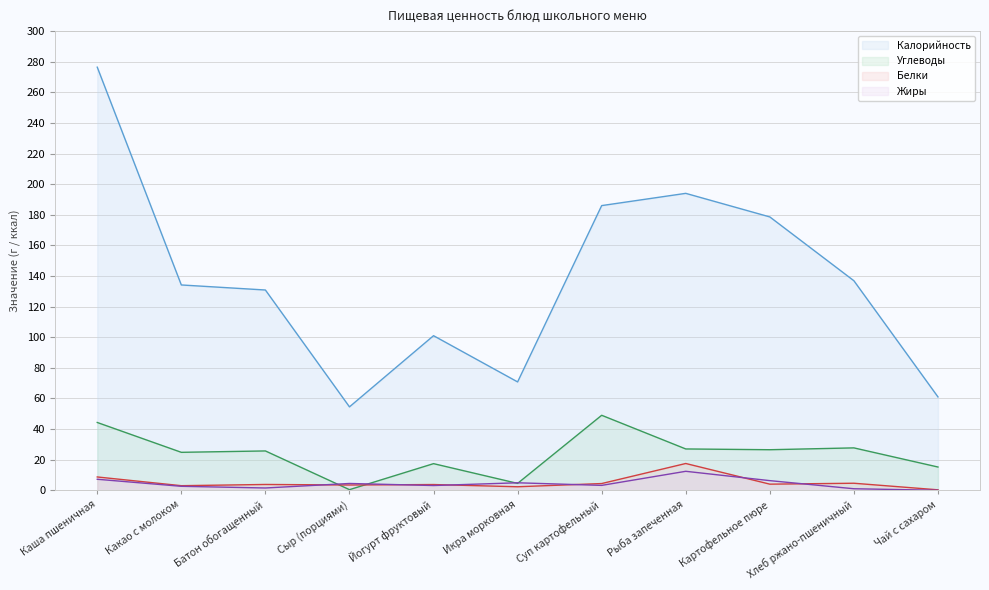

Is it true that Углеводы equals 64.4 at Суп картофельный?

False